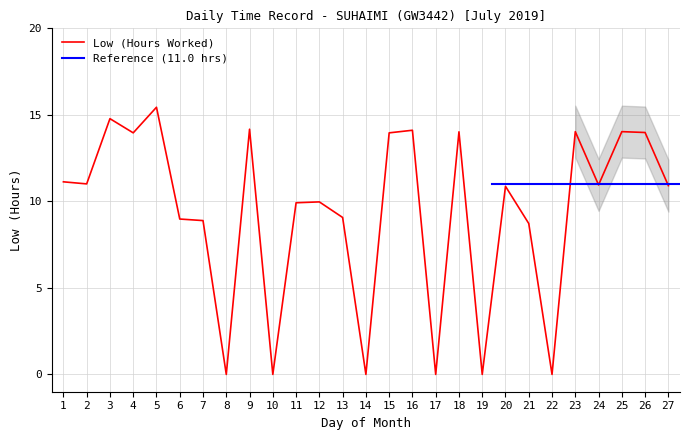

What is the difference between the maximum and minimum values?

15.4